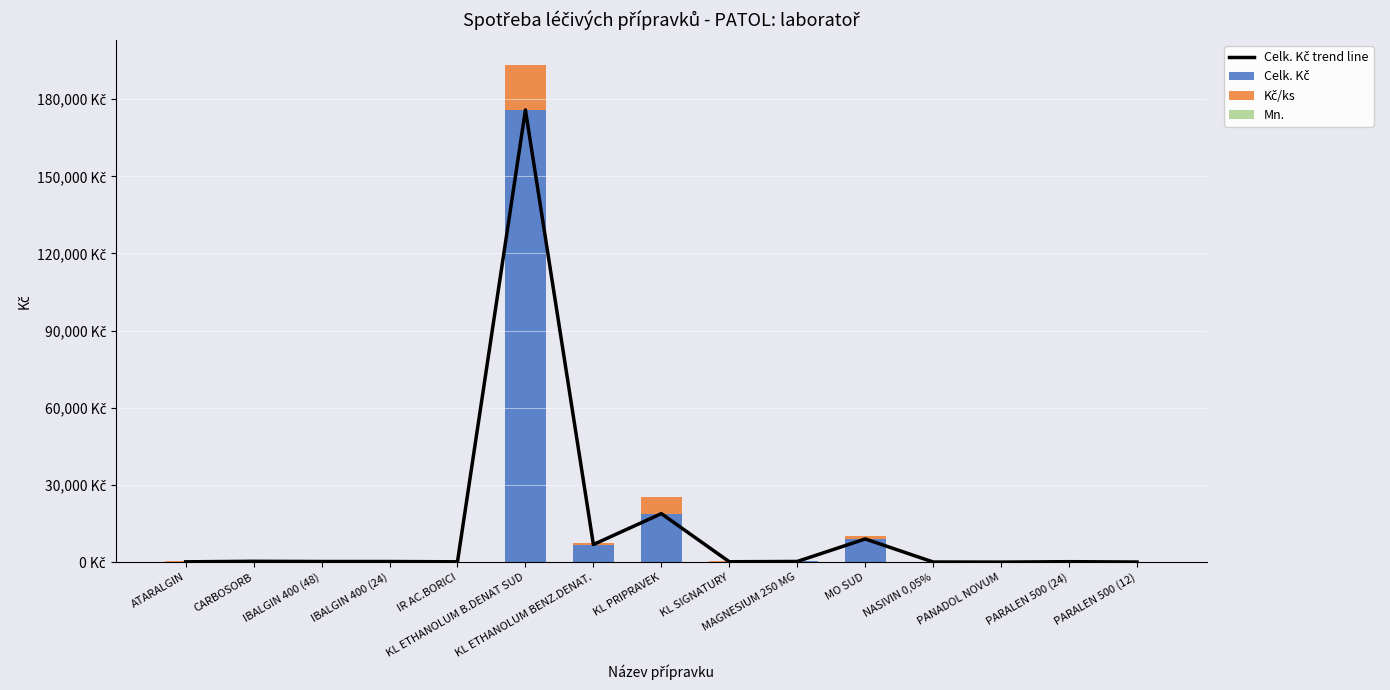

Is it true that Celk. Kč equals 83.6 at IBALGIN 400 (48)?

False